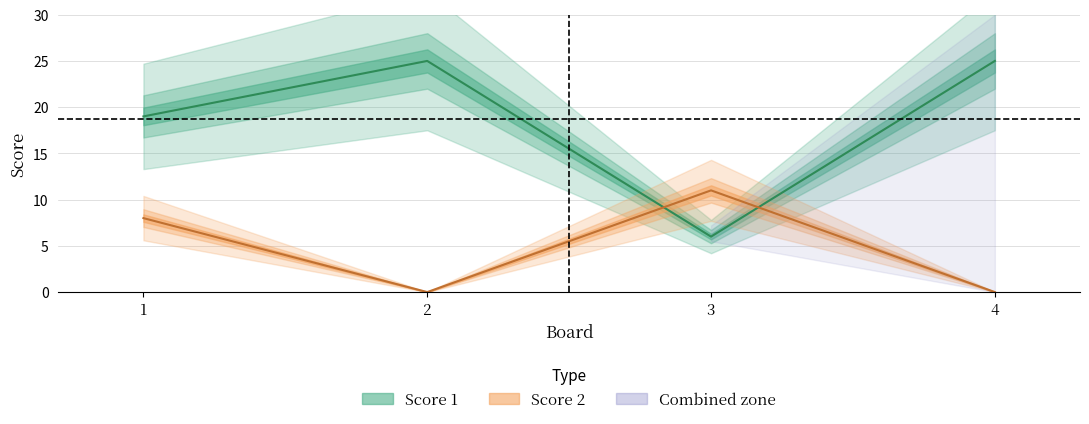

How many interior local peaks does the Score 2 series have?

1